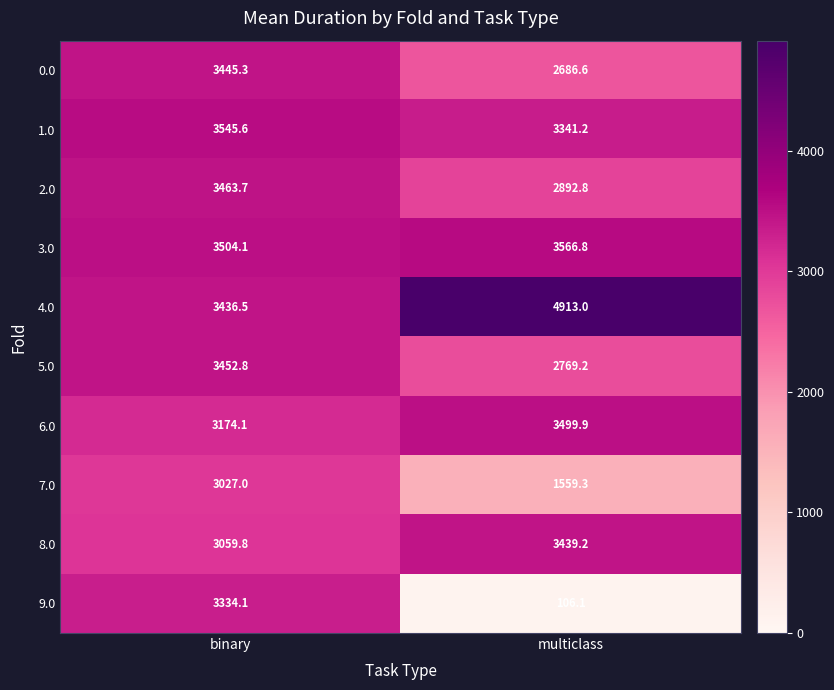

At which category is the sum across all series the highest?

binary